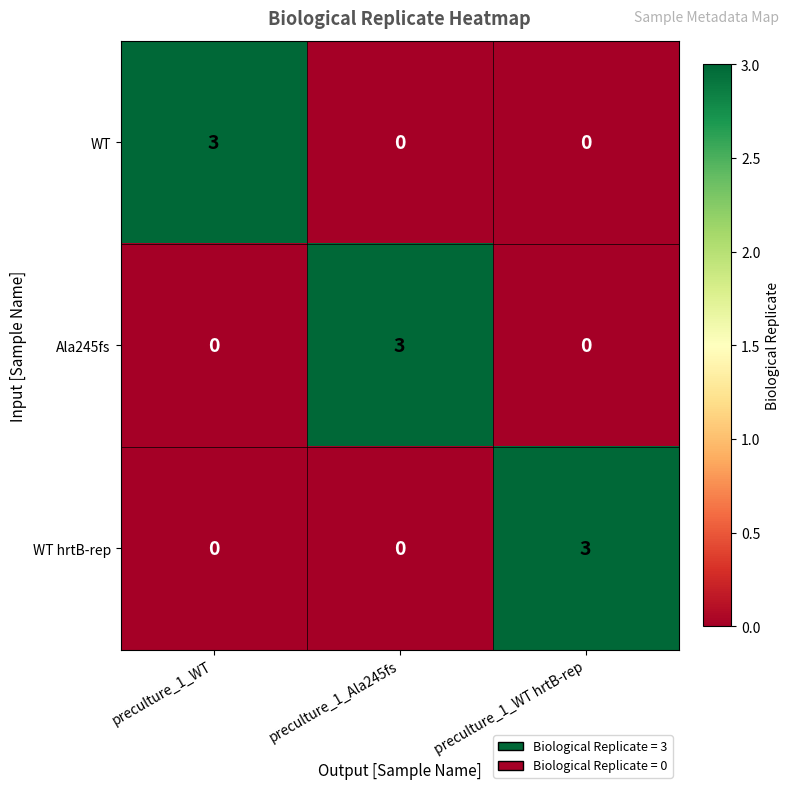

True or false: WT has a value of 1 at preculture_1_Ala245fs.

False